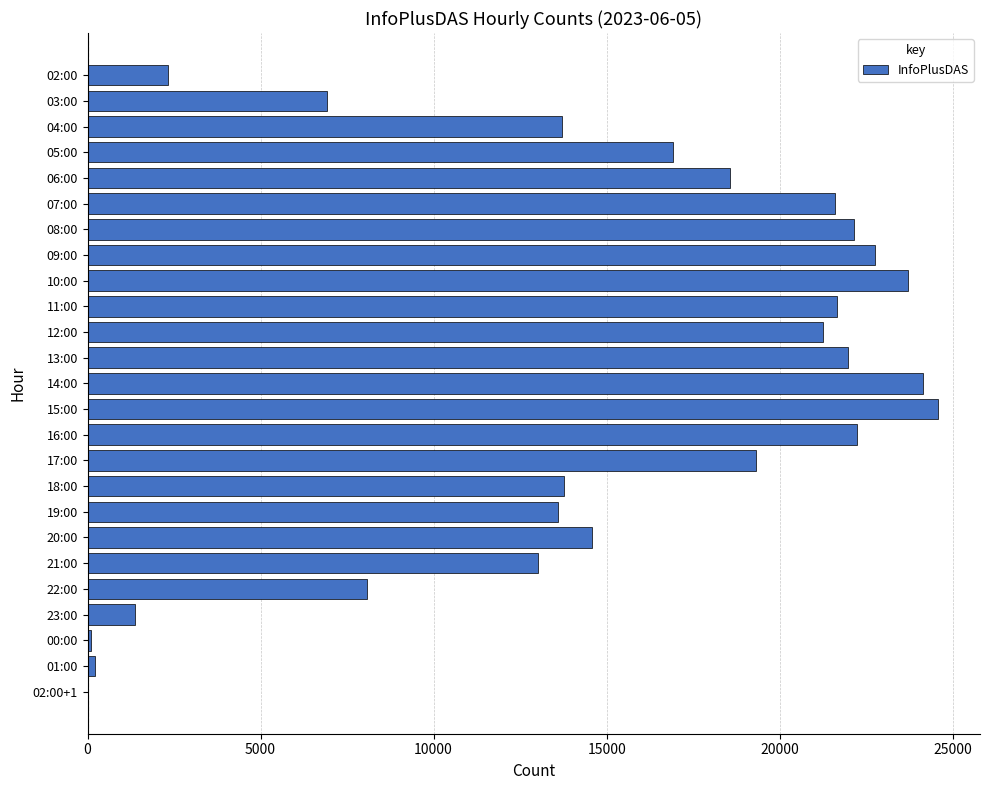

True or false: the data shows 18753 at 04:00.

False